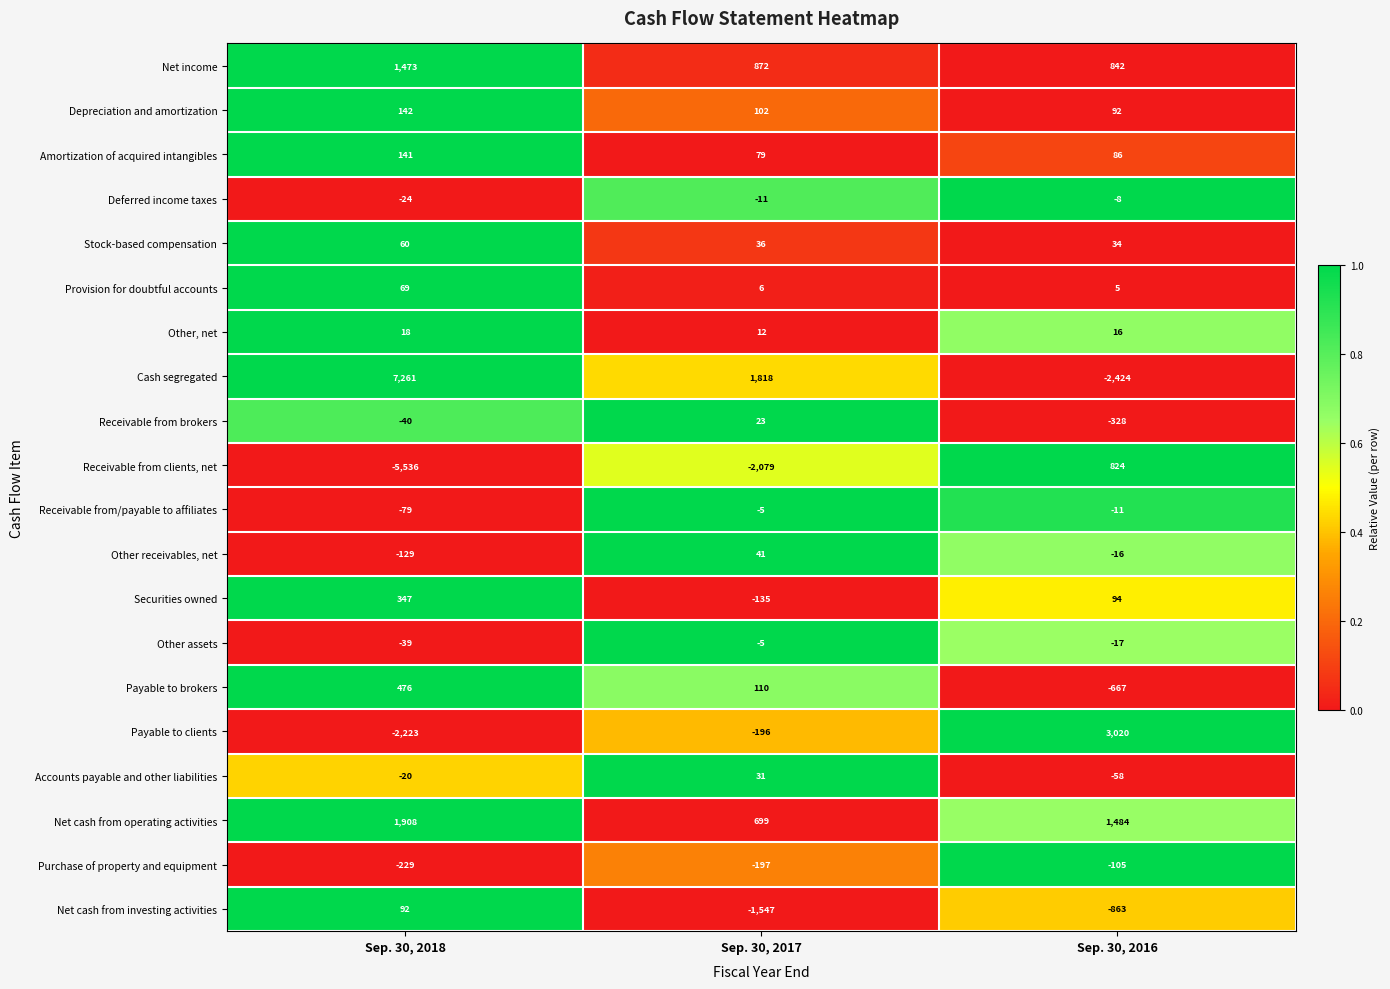

Between Sep. 30, 2017 and Sep. 30, 2016, which series saw the biggest shift?

Cash segregated